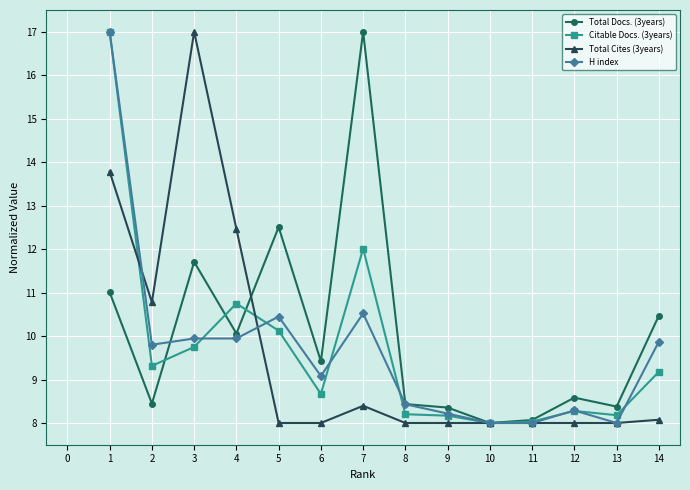

Where is Total Cites (3years) nearest to the value 12?

4